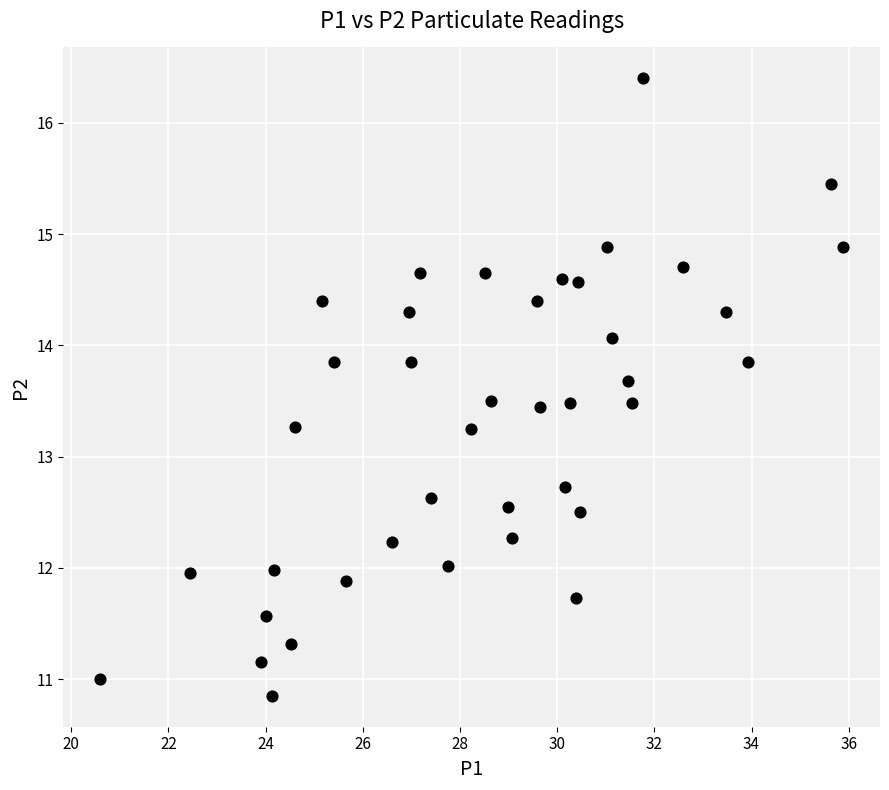

What is the range of X values (max minus min)?

15.3